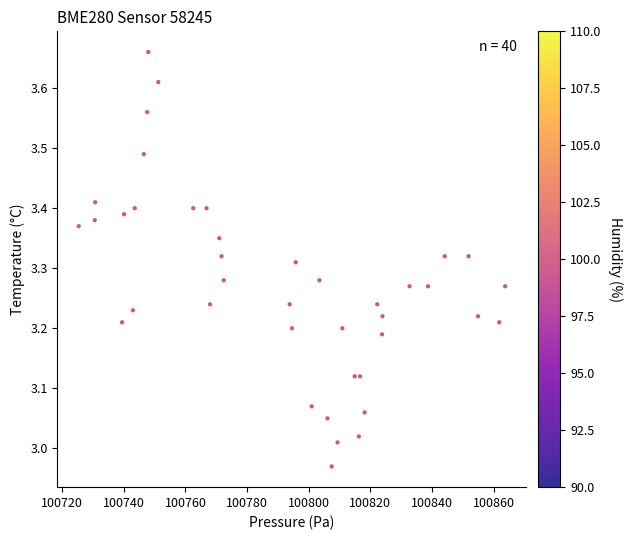

What is the range of Y values (max minus min)?

0.7